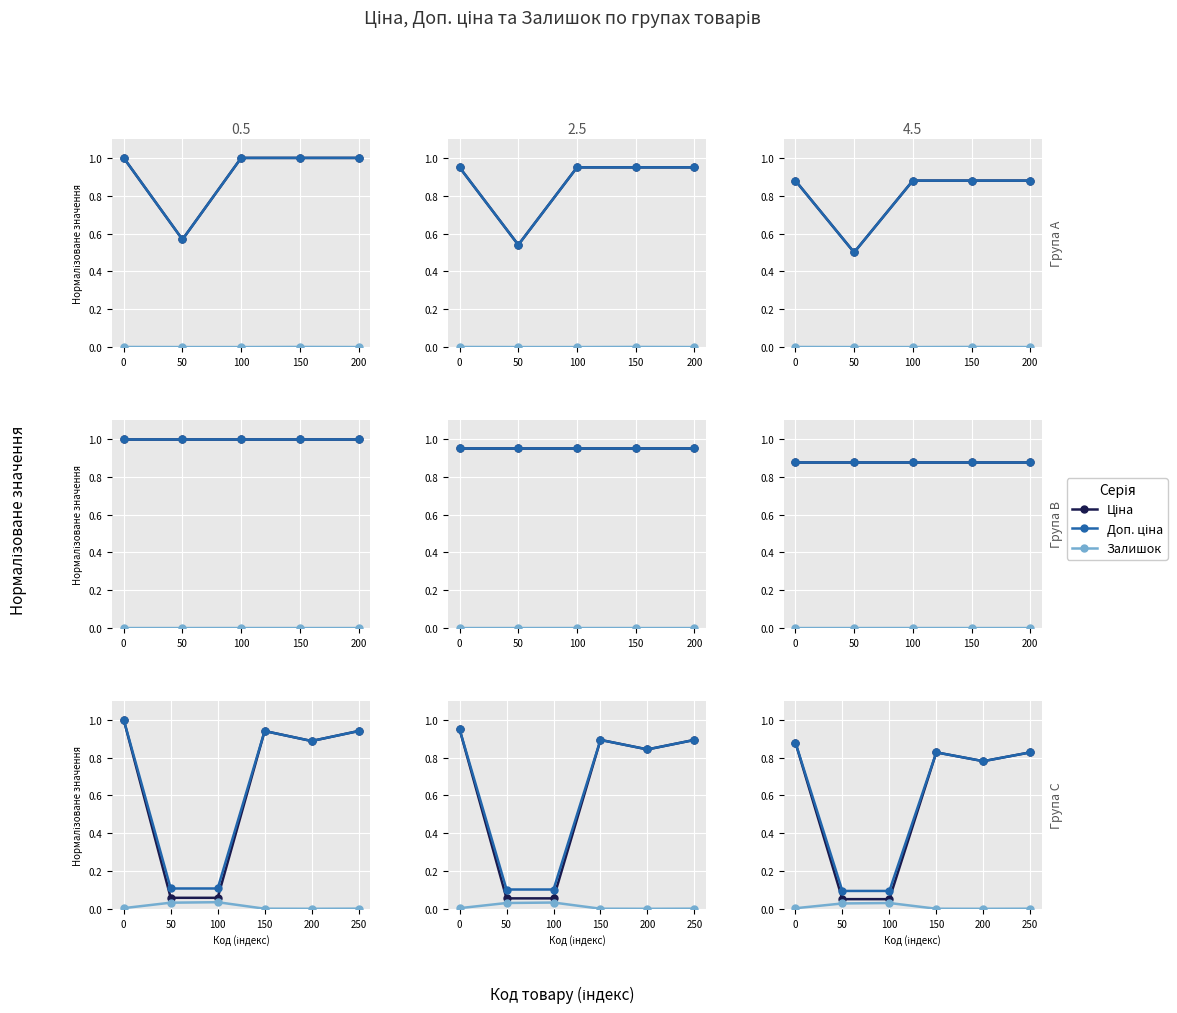

What value does the Ціна series have at 50?

0.1